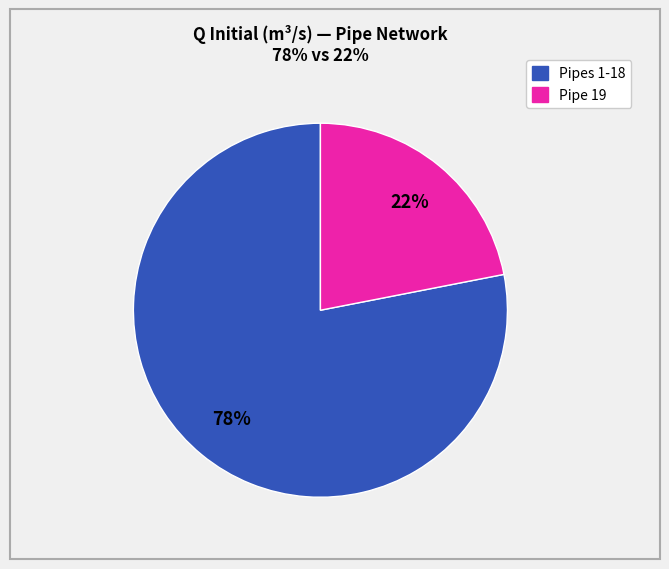

Count the number of slices in the pie.

2